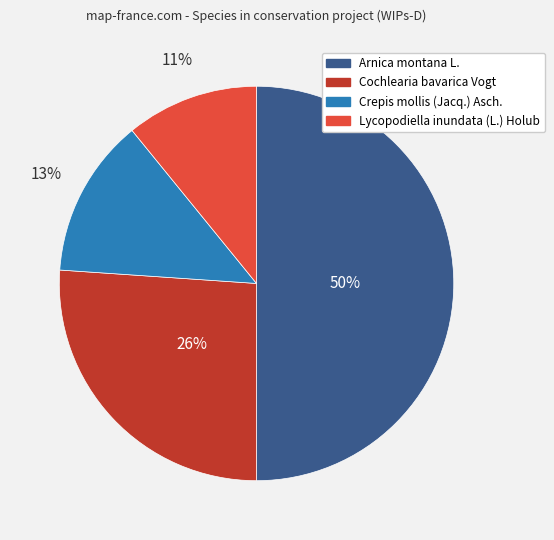

Approximately how many times larger is the value at Cochlearia bavarica Vogt compared to Crepis mollis (Jacq.) Asch.?

2.0